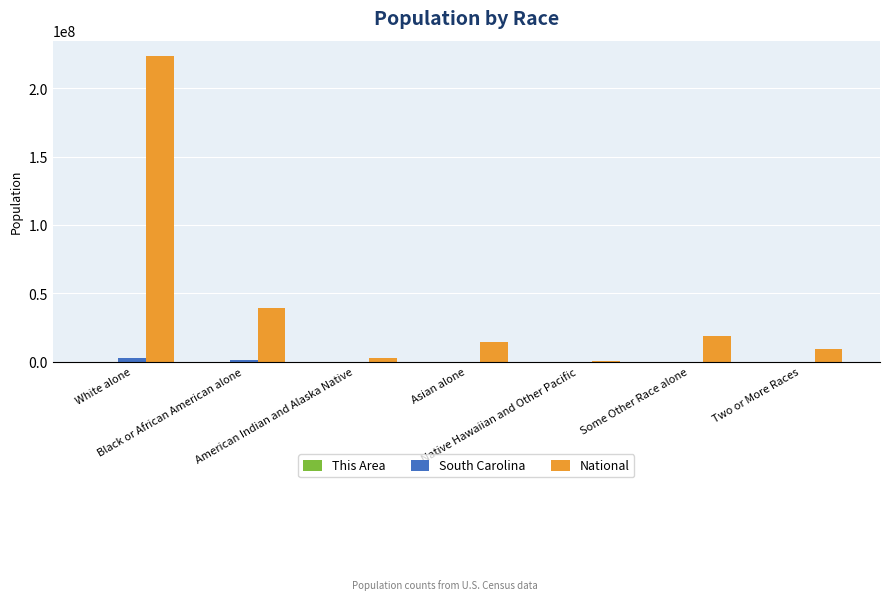

How many categories are shown in the chart?

7